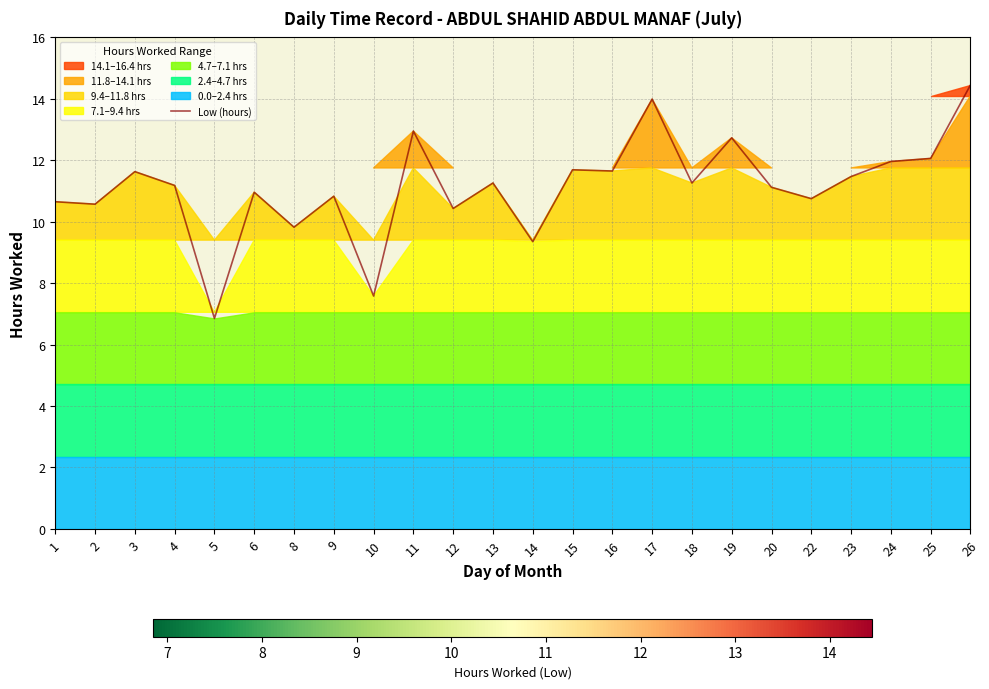

Count the number of values greater than 11.

14